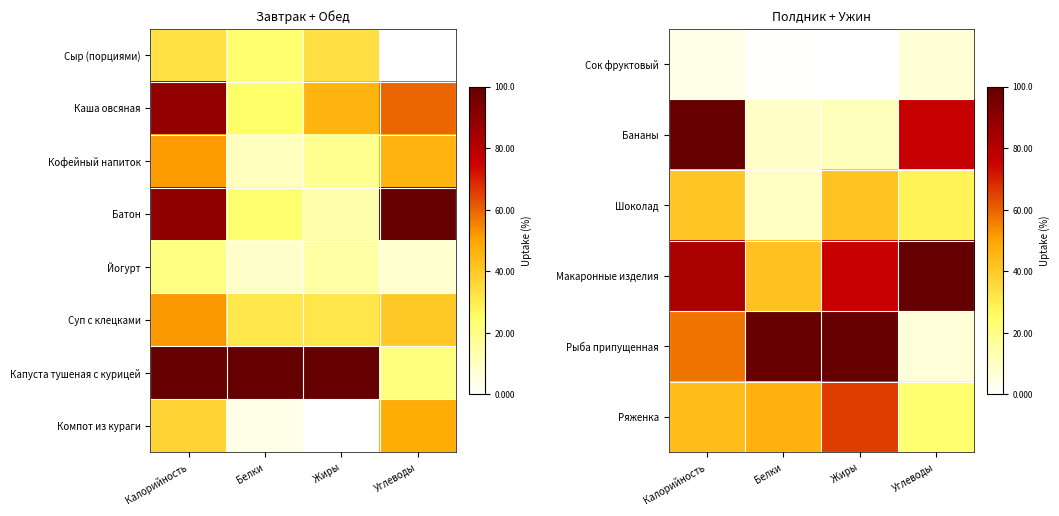

Between Калорийность and Жиры, which series saw the biggest shift?

Бананы